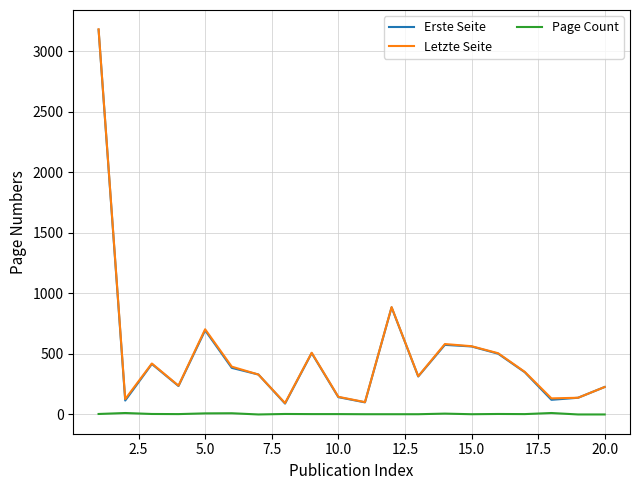

What is the highest value of the Erste Seite series?

3179